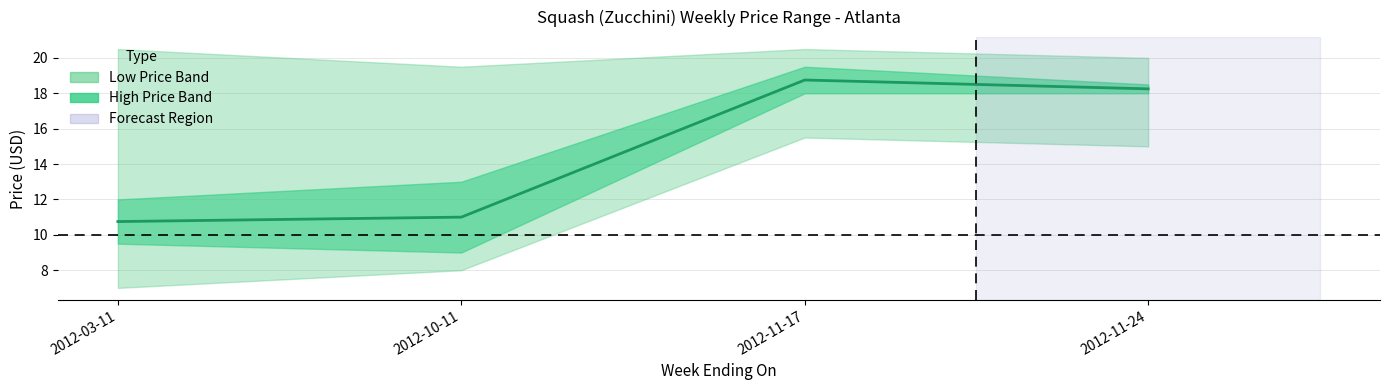

How many interior local peaks does the Mid High Price series have?

1